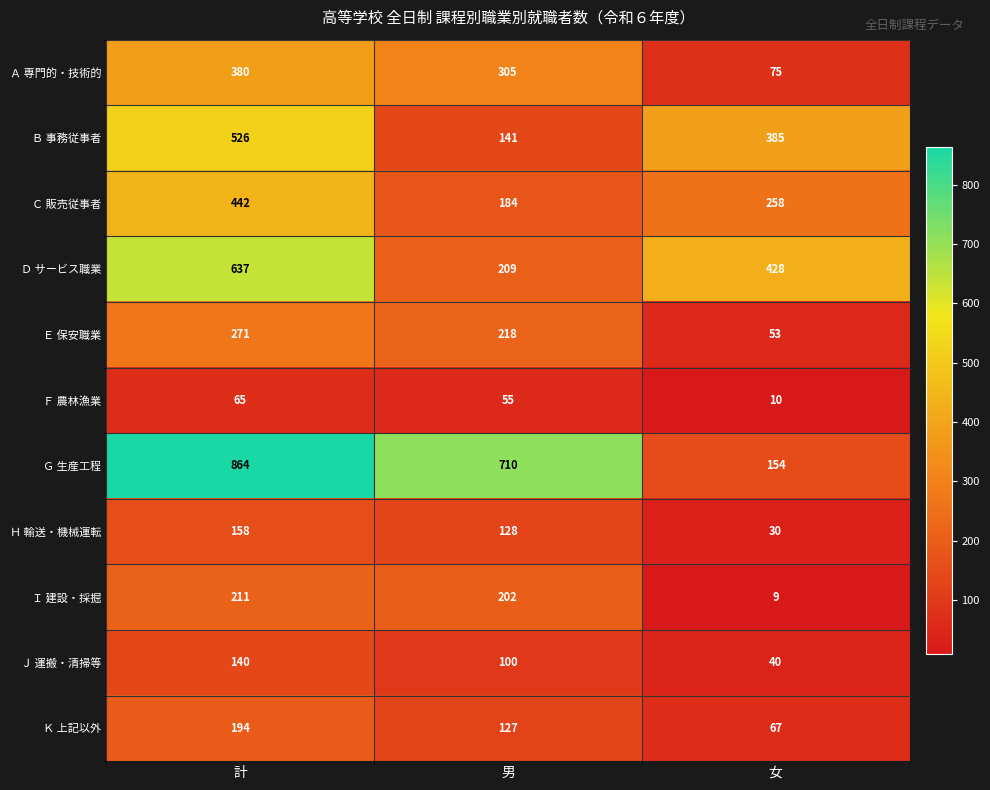

The value of Ｄ サービス職業 at 計 is 1007. True or false?

False